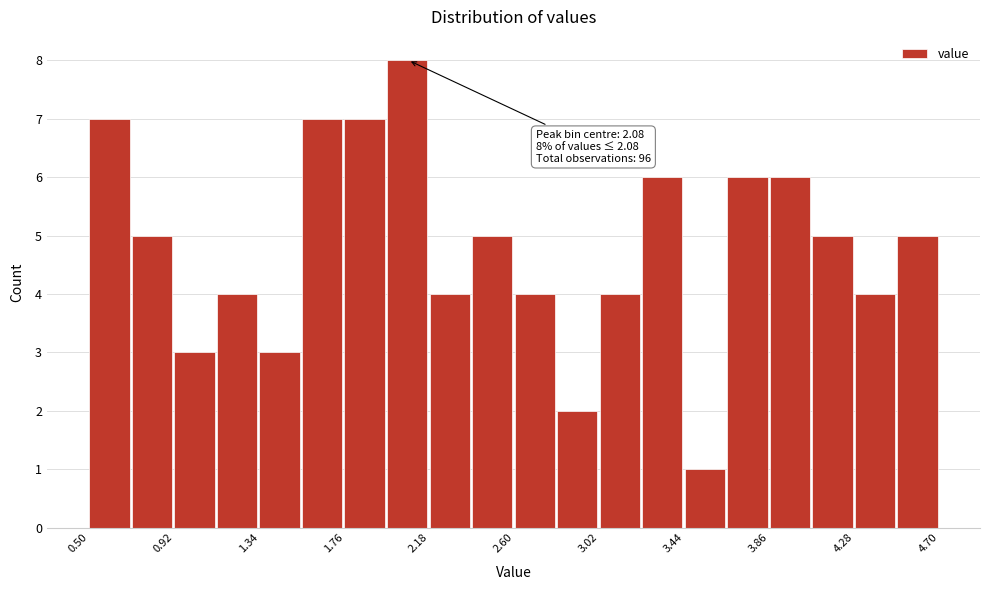

Which range on the x-axis has the tallest bar?

1.97 to 2.18